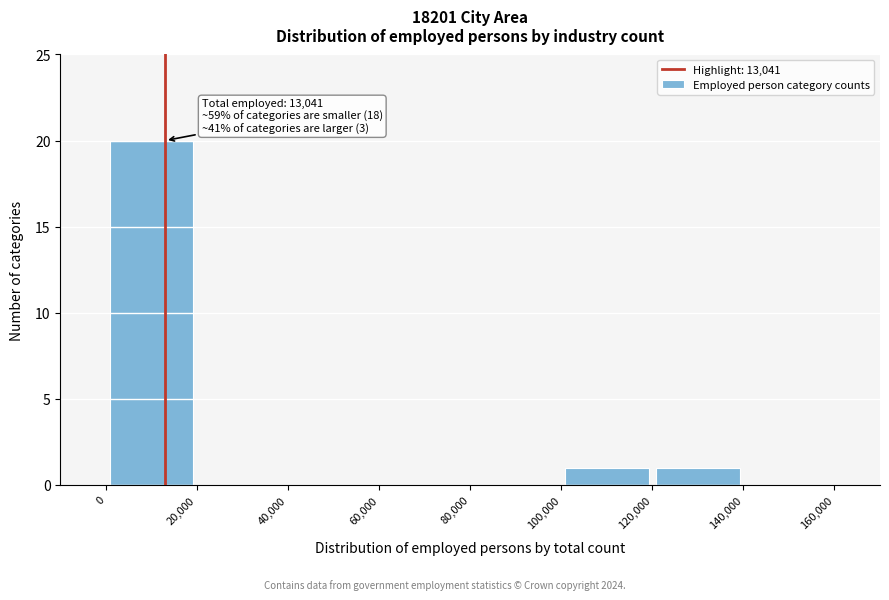

Over which range of the x-axis is the bar tallest?

0 to 20,000